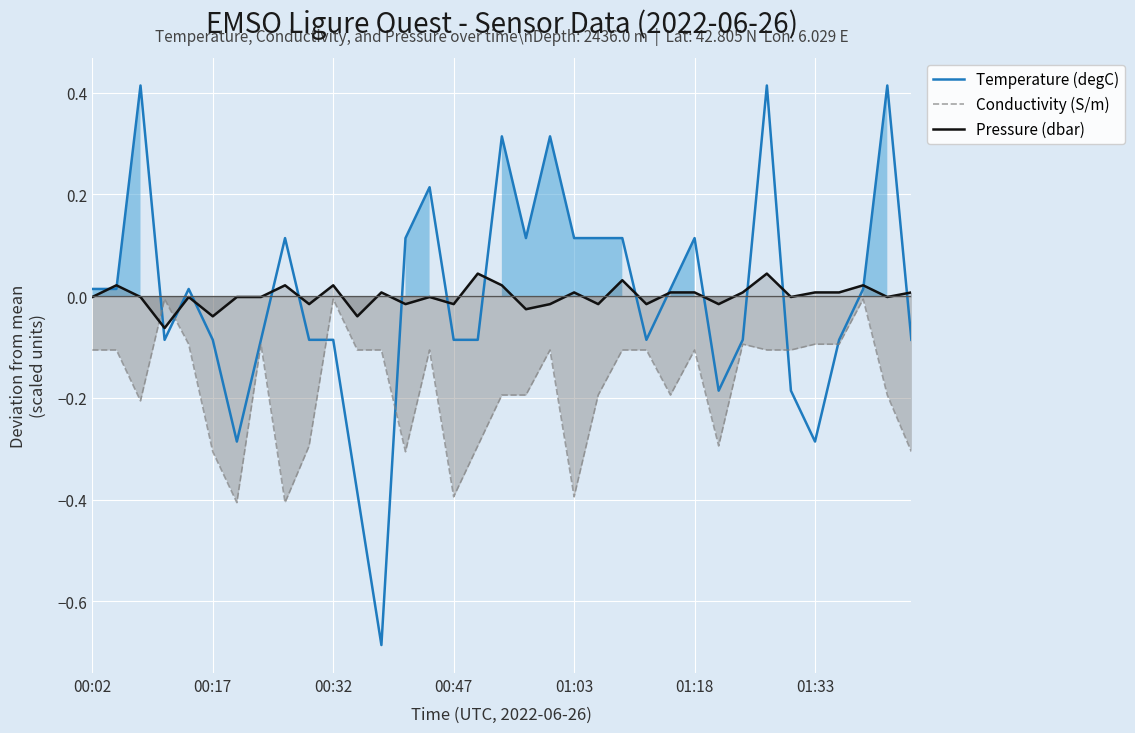

Reading left to right, transcribe all the data shown in this chart.

Temperature (degC): 0.0	0.0	0.4	-0.1	0.0	-0.1	-0.3	-0.1	0.1	-0.1	-0.1	-0.4	-0.7	0.1	0.2	-0.1	-0.1	0.3	0.1	0.3	0.1	0.1	0.1	-0.1	0.0	0.1	-0.2	-0.1	0.4	-0.2	-0.3	-0.1	0.0	0.4	-0.1
Conductivity (S/m): -0.1	-0.1	-0.2	-0.0	-0.1	-0.3	-0.4	-0.1	-0.4	-0.3	-0.0	-0.1	-0.1	-0.3	-0.1	-0.4	-0.3	-0.2	-0.2	-0.1	-0.4	-0.2	-0.1	-0.1	-0.2	-0.1	-0.3	-0.1	-0.1	-0.1	-0.1	-0.1	-0.0	-0.2	-0.3
Pressure (dbar): -0.0	0.0	-0.0	-0.1	-0.0	-0.0	-0.0	-0.0	0.0	-0.0	0.0	-0.0	0.0	-0.0	-0.0	-0.0	0.0	0.0	-0.0	-0.0	0.0	-0.0	0.0	-0.0	0.0	0.0	-0.0	0.0	0.0	-0.0	0.0	0.0	0.0	-0.0	0.0